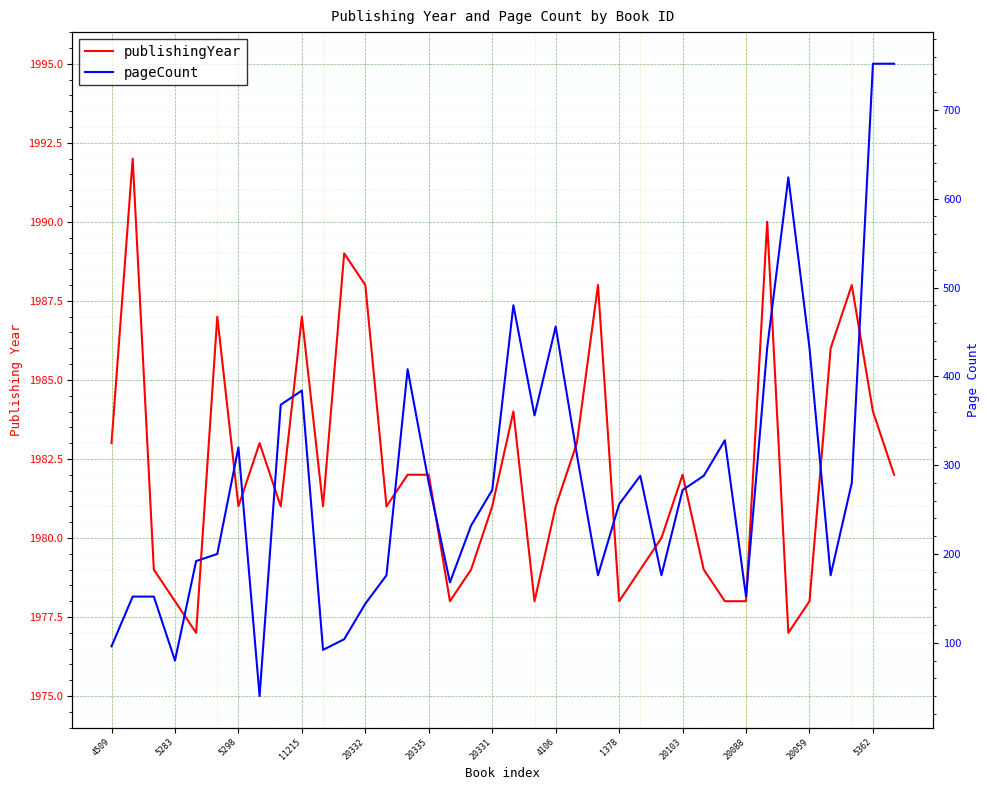

Which series has the widest spread of values?

pageCount